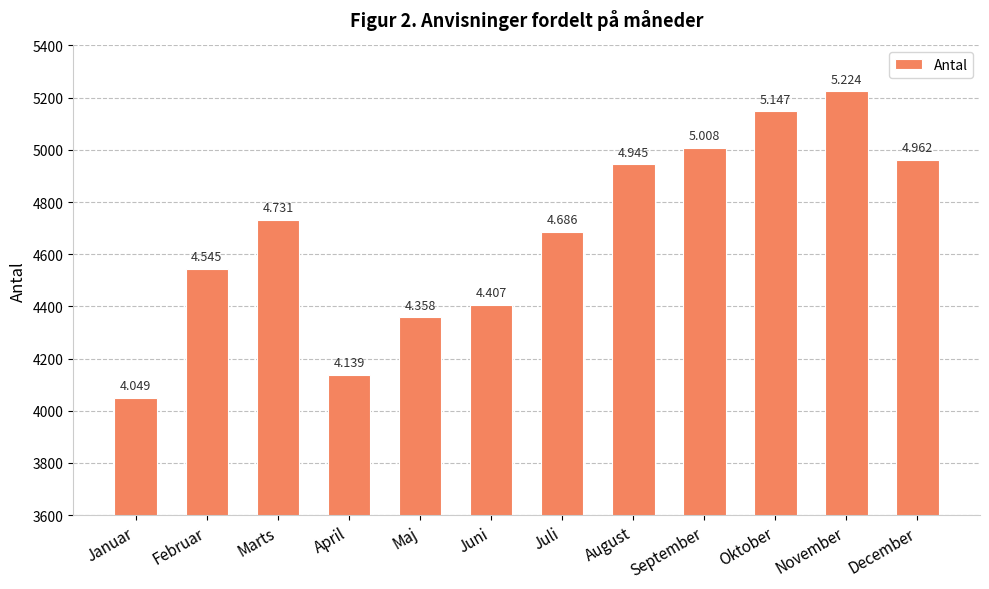

Which category has the highest value across all series?

November